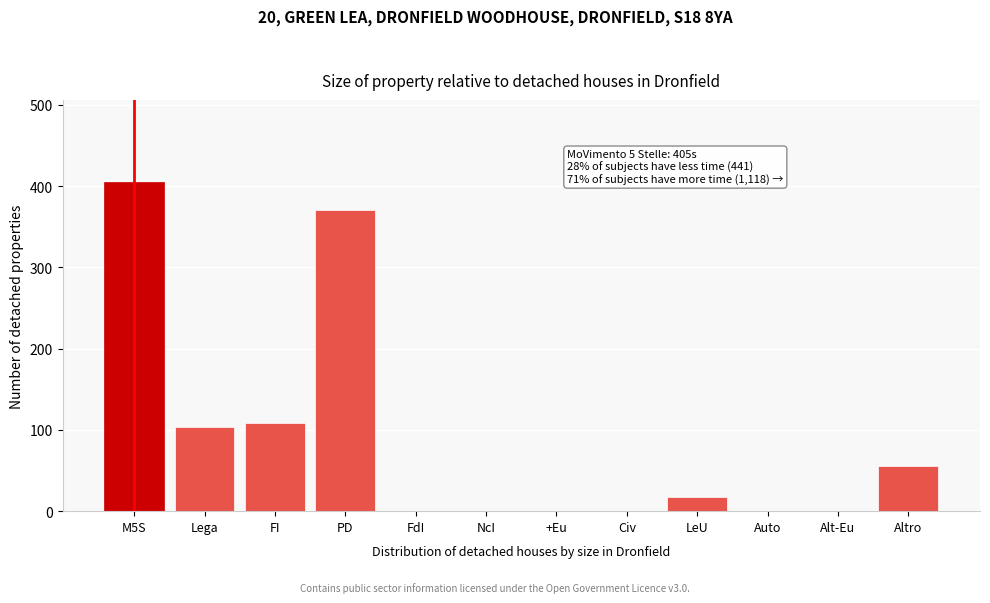

Reading left to right, what are all the values shown in this chart?

M5S=405	Lega=104	FI=108	PD=371	FdI=0	NcI=0	+Eu=0	Civ=0	LeU=17	Auto=0	Alt-Eu=0	Altro=56